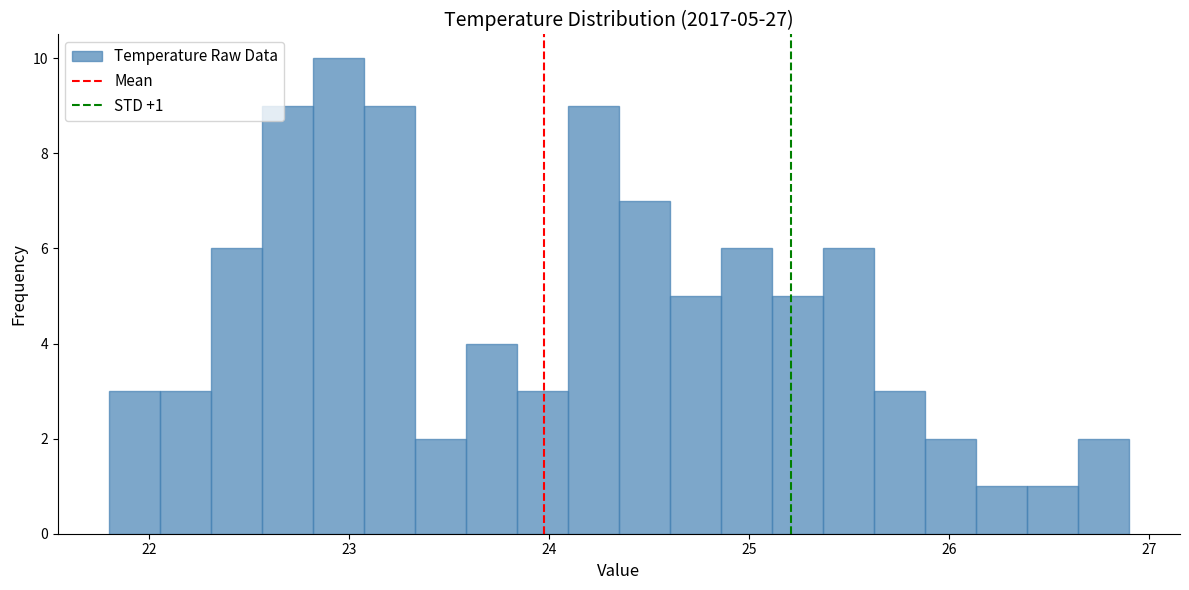

Read against the x-axis, roughly where is the centre of the tallest bar?

22.9